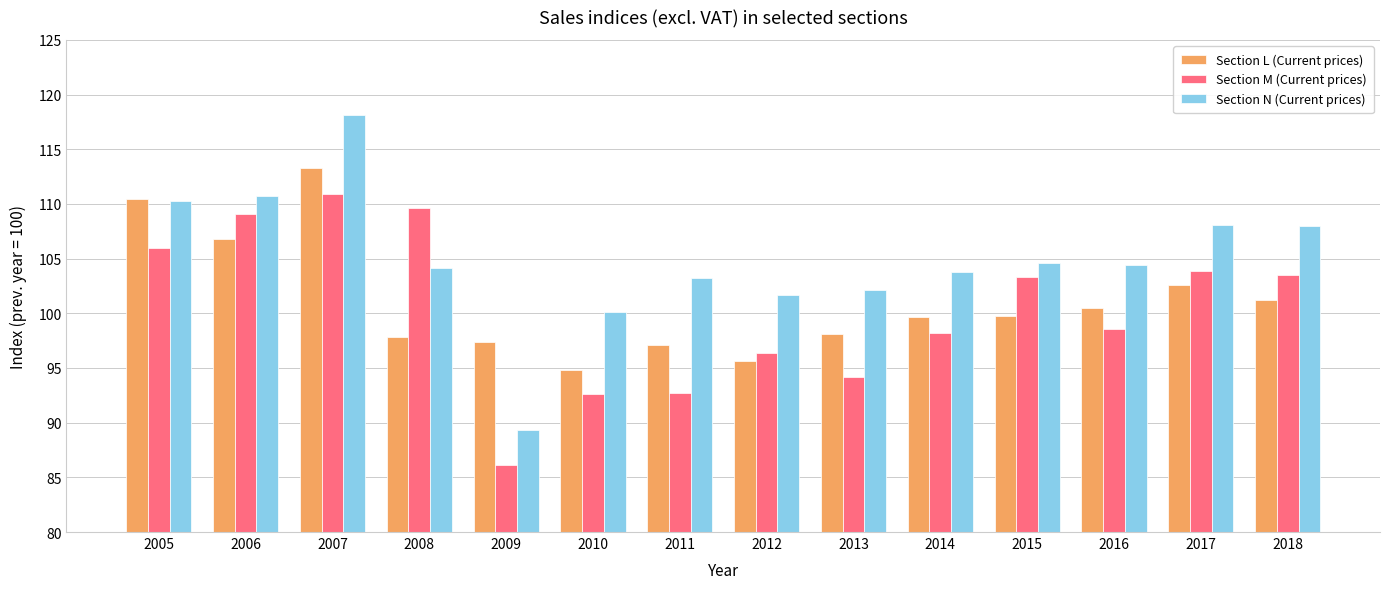

Rank the series by their average value, from highest to lowest.

Section N (Current prices), Section L (Current prices), Section M (Current prices)